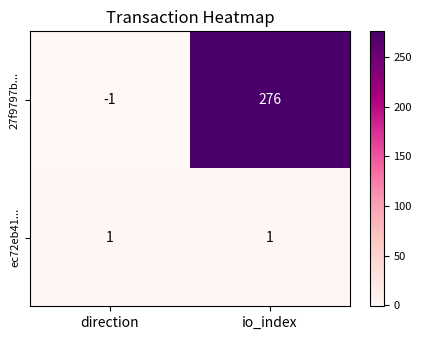

Reading left to right, what are all the values shown in this chart?

27f9797b...: -1	276
ec72eb41...: 1	1